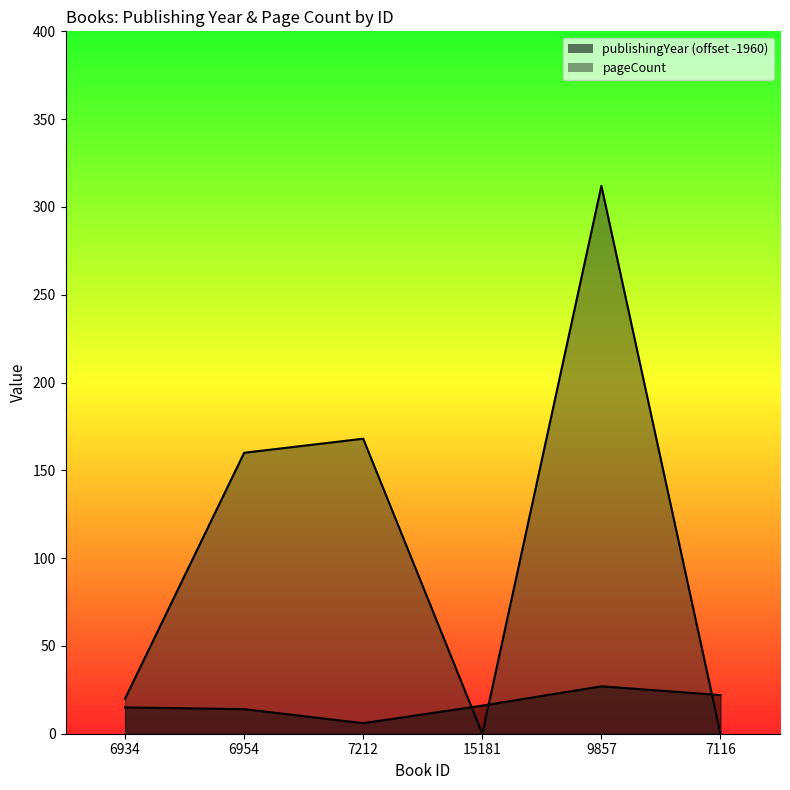

What is the difference between the publishingYear values at 6954 and 7116?

8